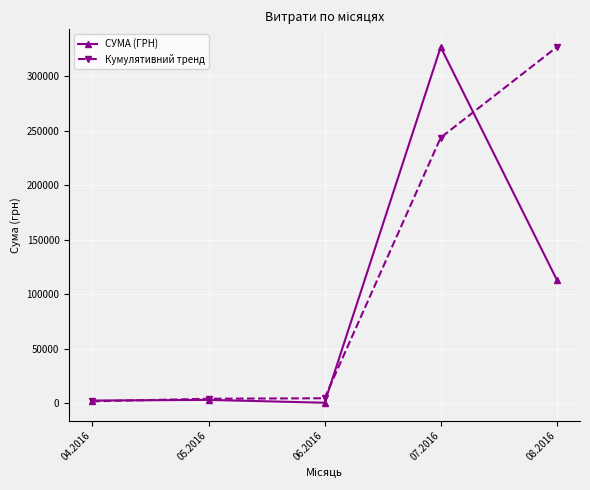

True or false: СУМА (ГРН) has more than 0 interior local peaks.

True